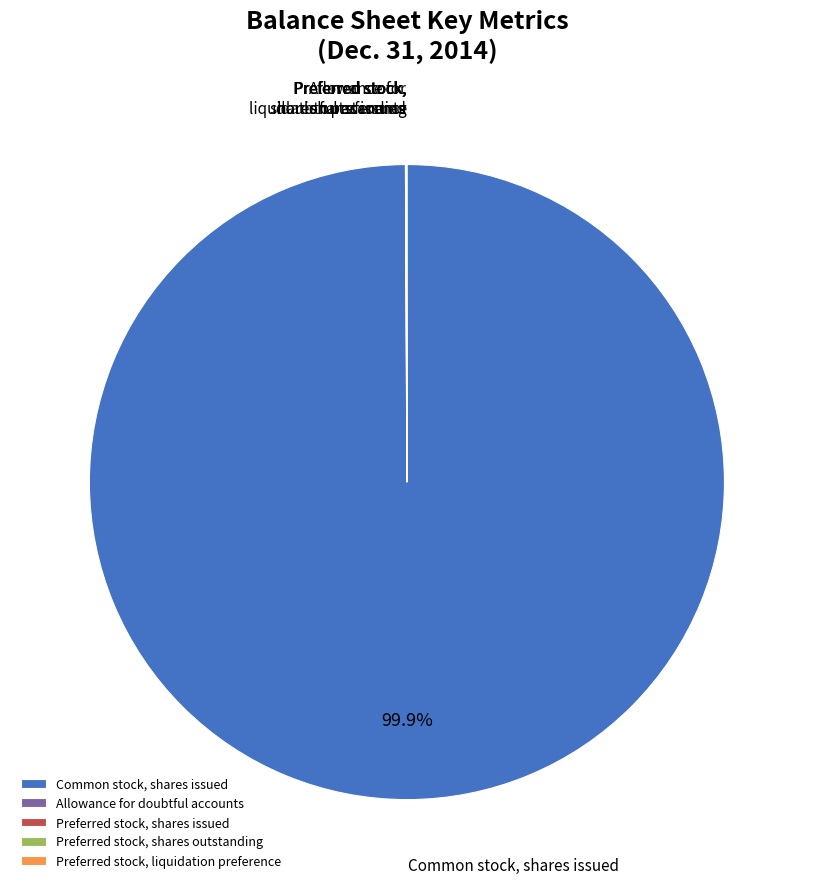

Which category has the biggest portion of the pie?

Common stock, shares issued